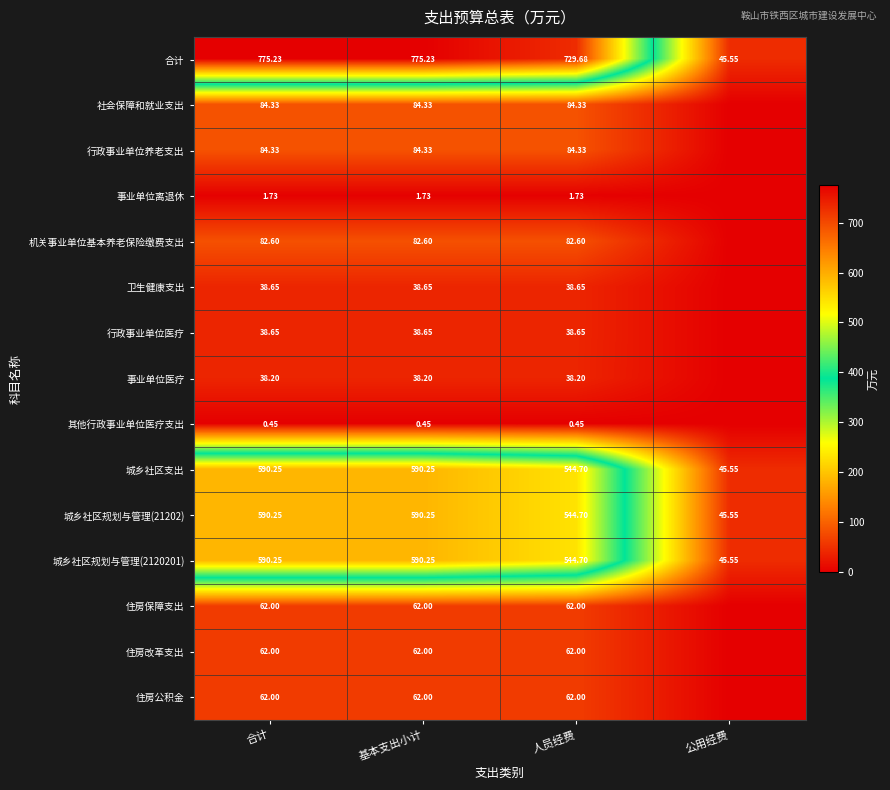

Is the value of 城乡社区规划与管理(2120201) at 公用经费 greater than the value of 合计 at 人员经费?

No